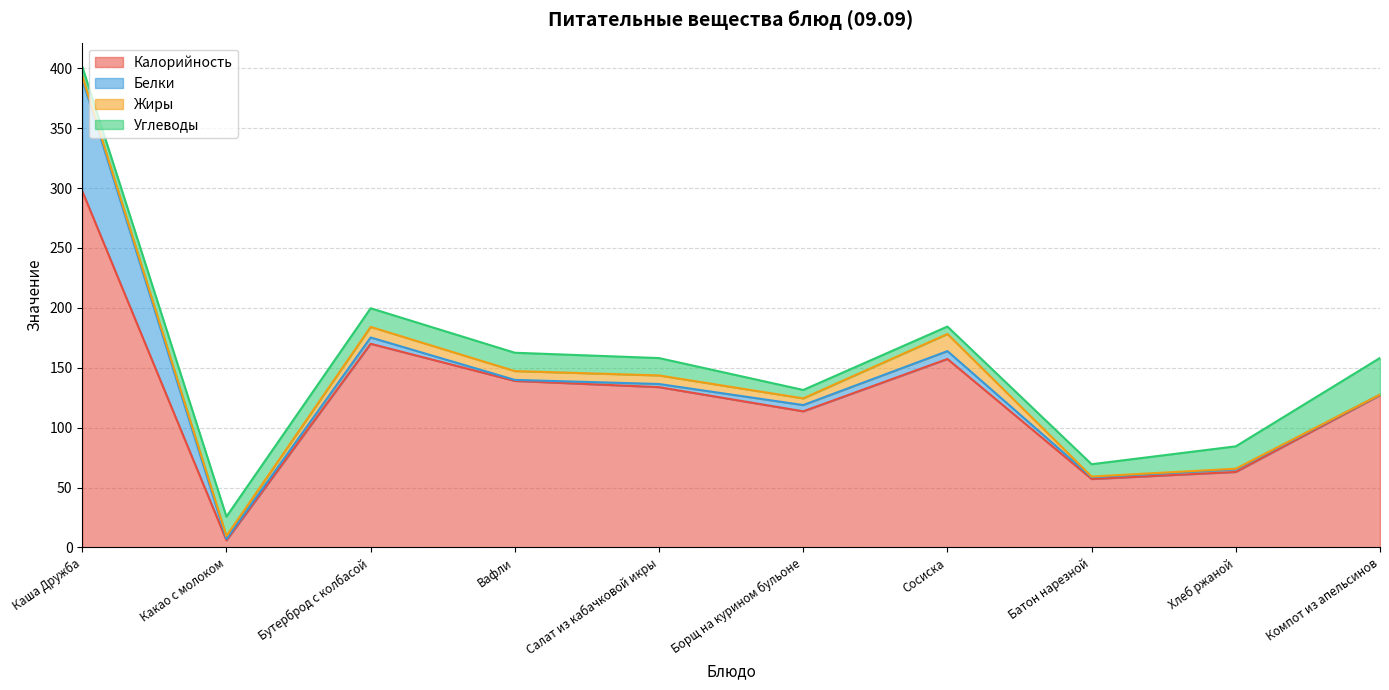

Between Какао с молоком and Сосиска, which series saw the biggest shift?

Калорийность